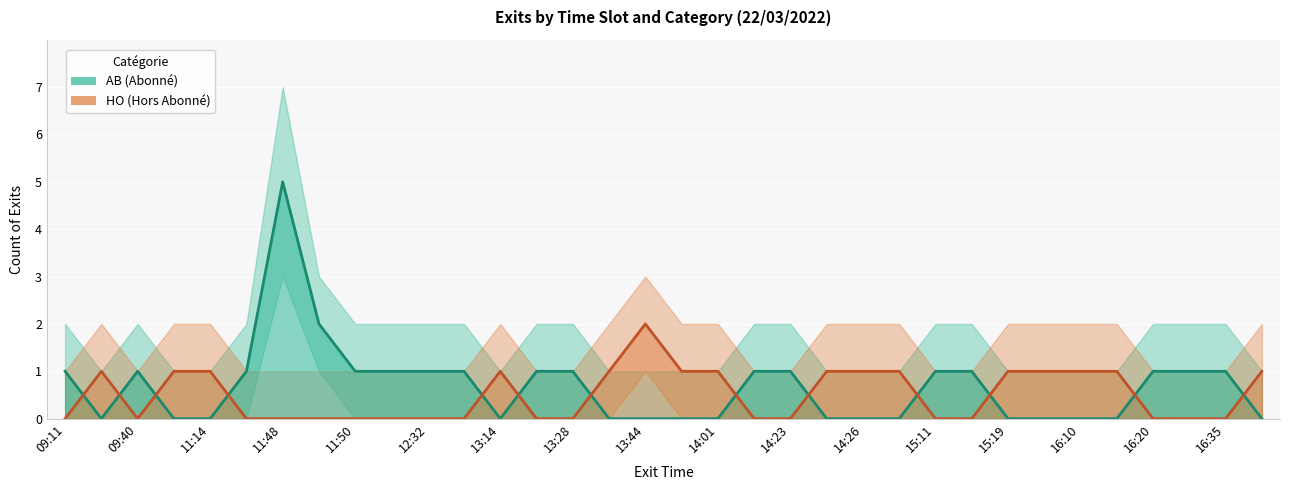

Reading left to right, extract all data points from this chart.

AB (Abonné): 1	0	1	0	0	1	5	2	1	1	1	1	0	1	1	0	0	0	0	1	1	0	0	0	1	1	0	0	0	0	1	1	1	0
HO (Hors Abonné): 0	1	0	1	1	0	0	0	0	0	0	0	1	0	0	1	2	1	1	0	0	1	1	1	0	0	1	1	1	1	0	0	0	1